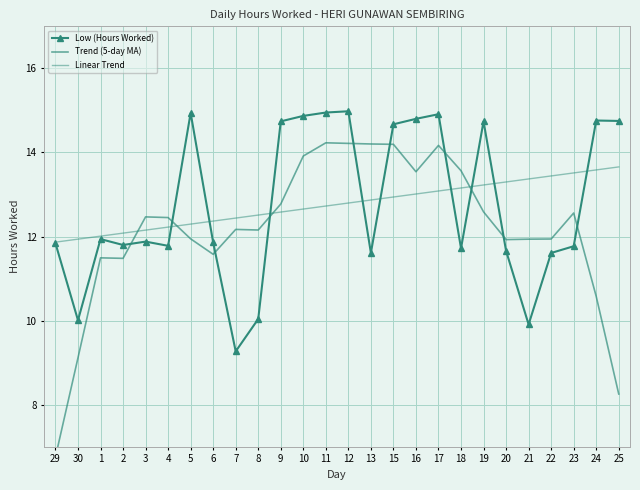

Which category has the highest value in the Trend (5-day MA) series?

11